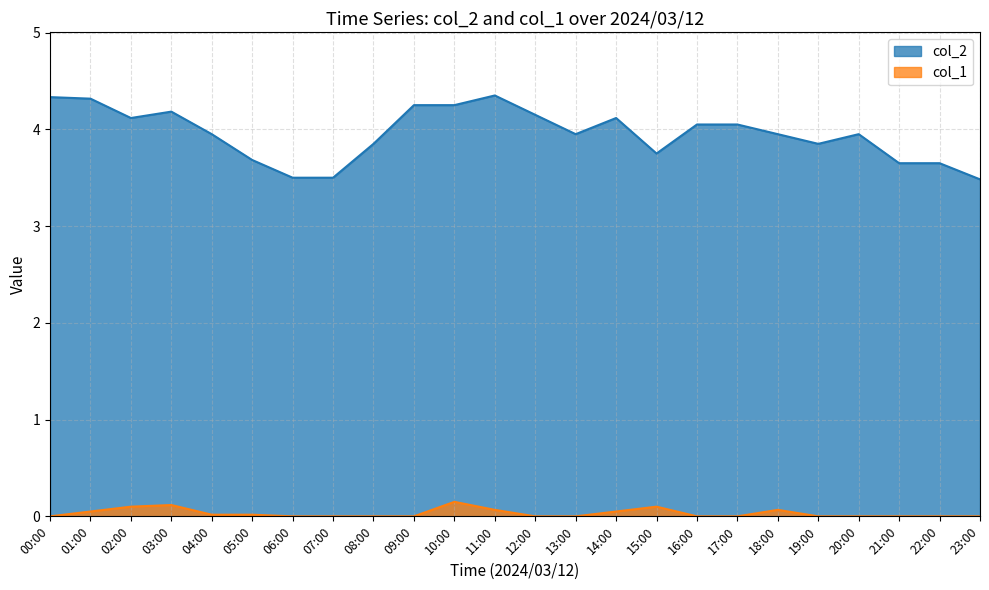

Which series has the widest spread of values?

col_2